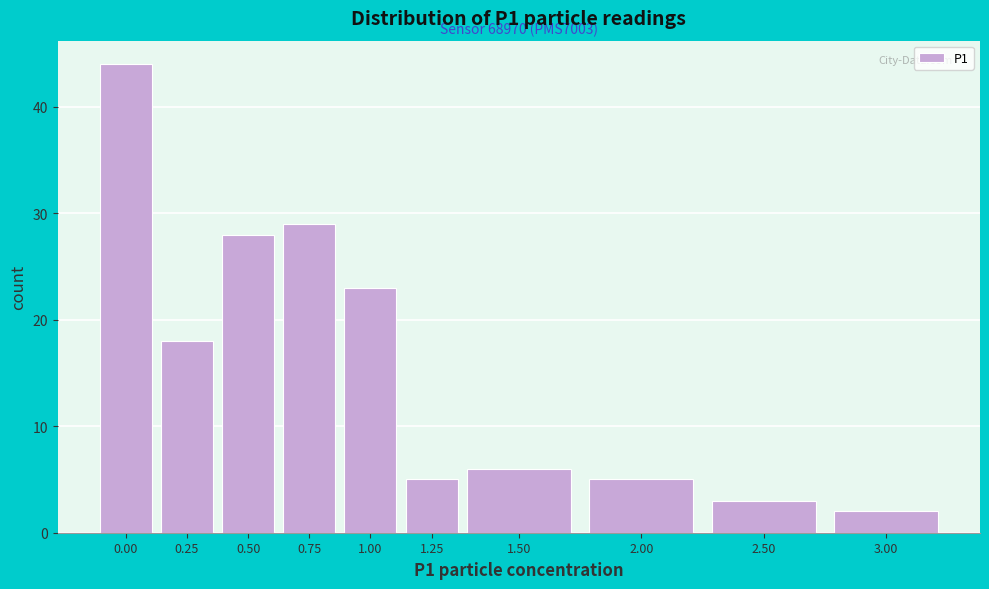

Reading left to right, transcribe all the data shown in this chart.

0.00=44	0.25=18	0.50=28	0.75=29	1.00=23	1.25=5	1.50=6	2.00=5	2.50=3	3.00=2